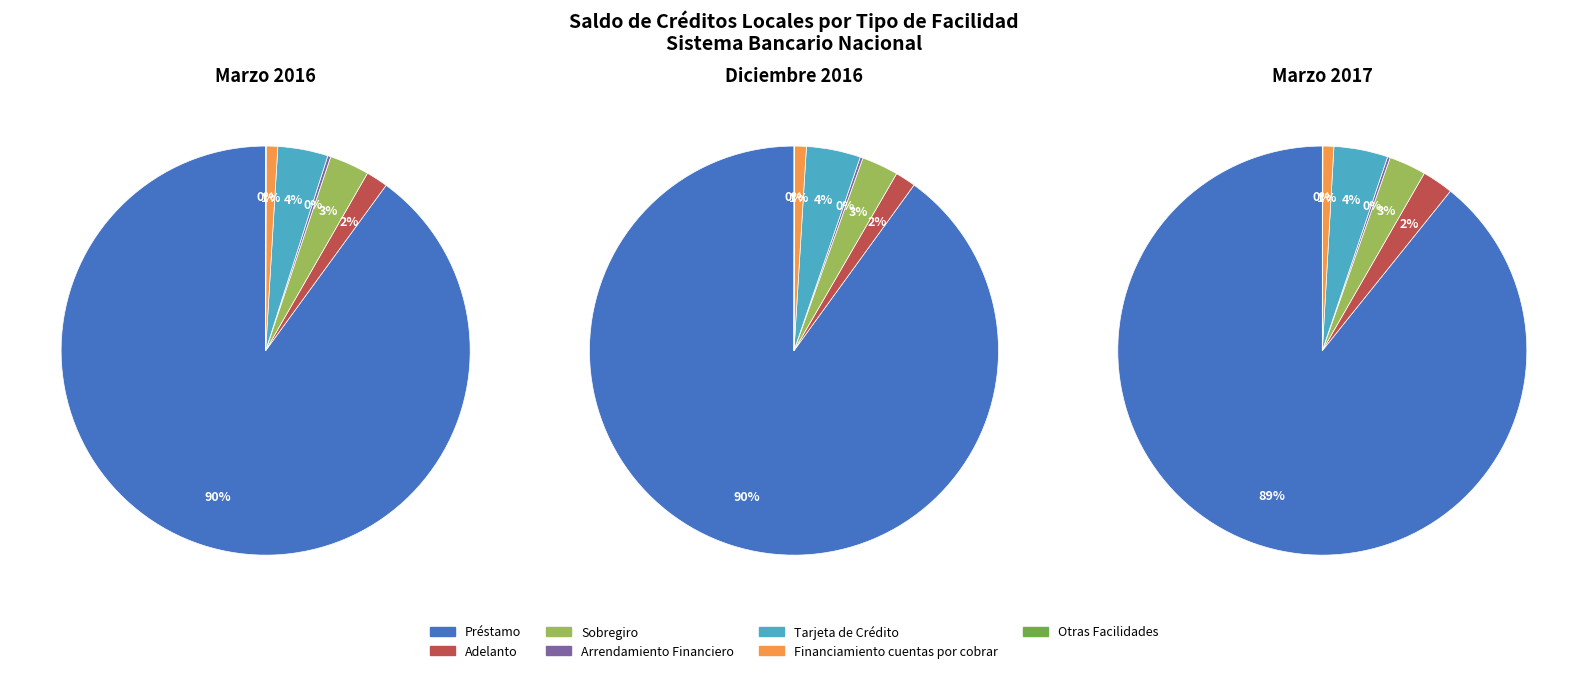

Which category has the biggest portion of the pie?

Préstamo